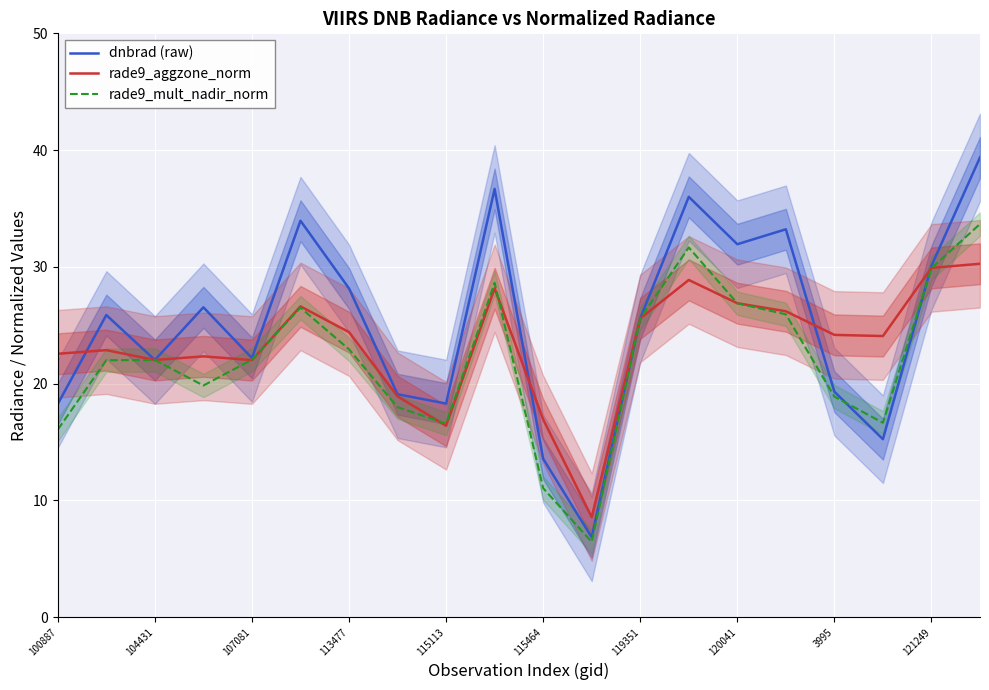

At 100887, list the series in order from smallest to largest.

rade9_mult_nadir_norm, dnbrad (raw), rade9_aggzone_norm